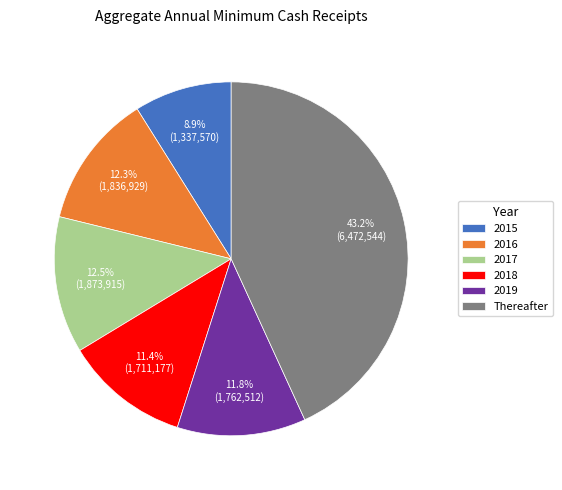

Between 2017 and Thereafter, which is larger?

Thereafter